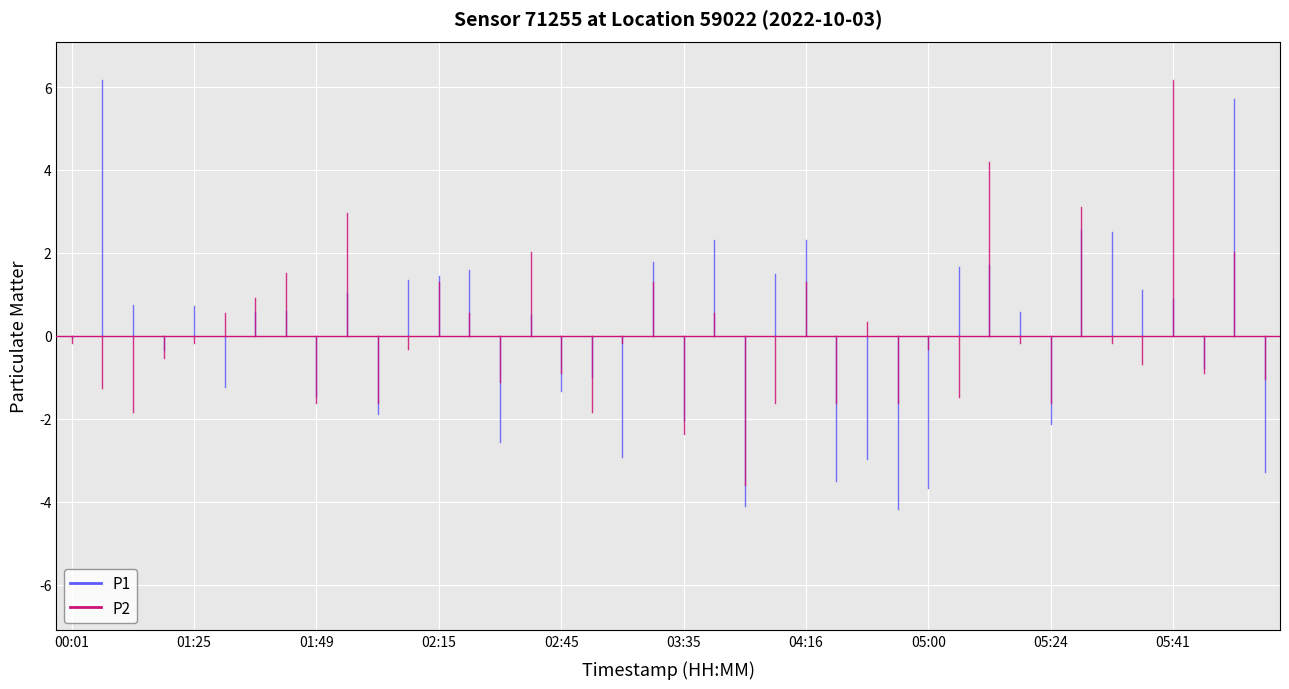

Does the chart display data point markers on the line(s)?

No